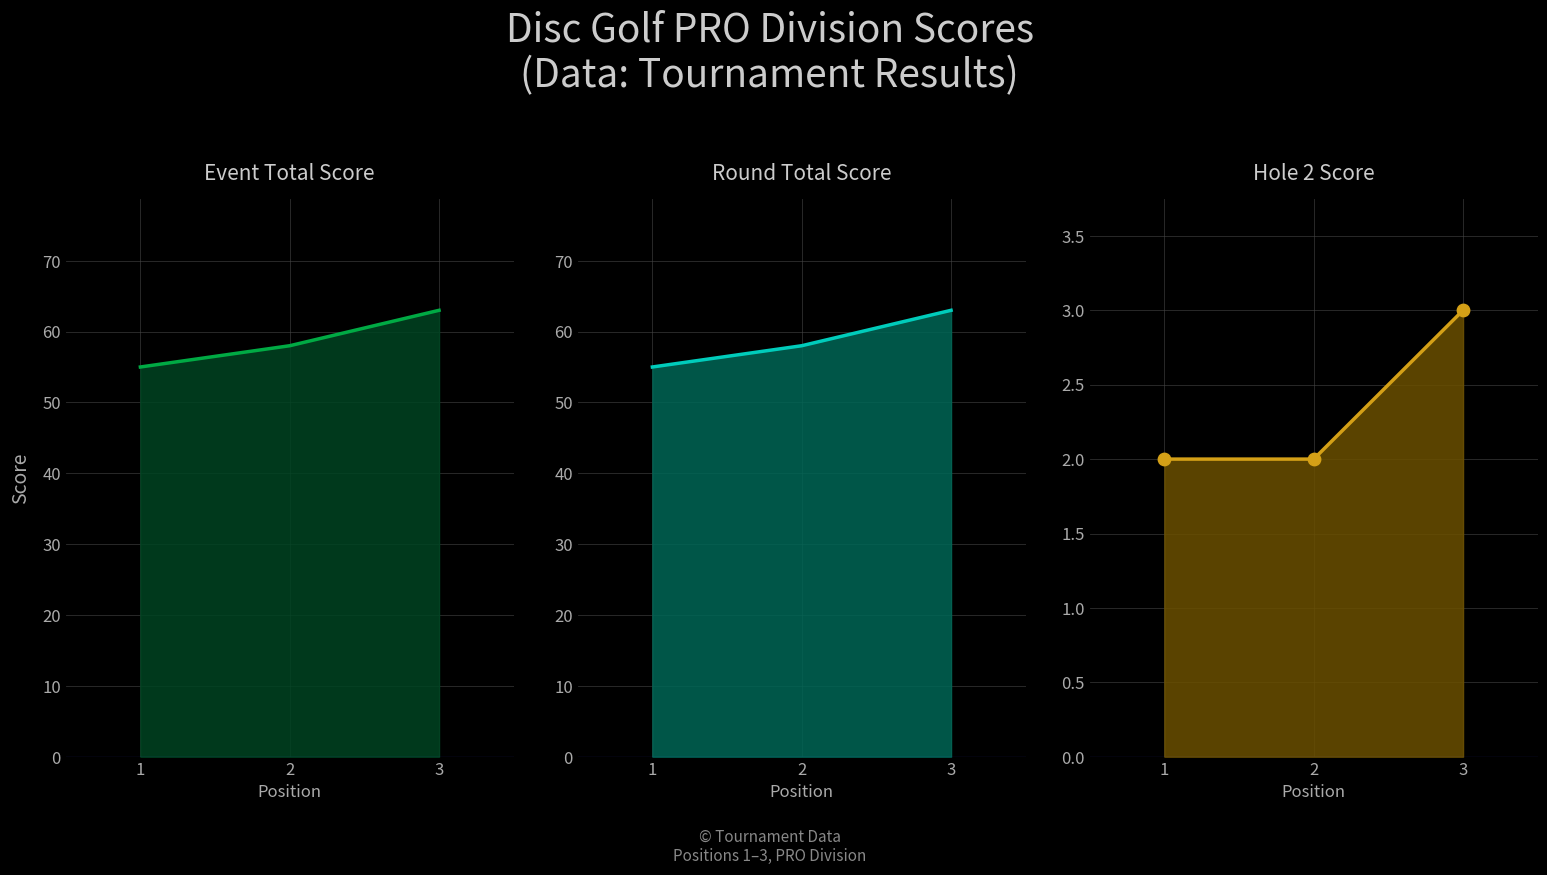

At which category is the sum across all series the highest?

3